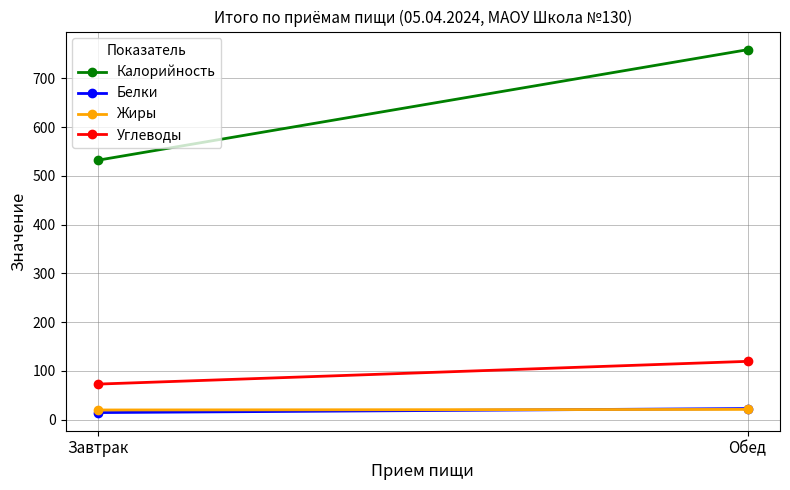

What is the label of the 1st point from the left?

Завтрак